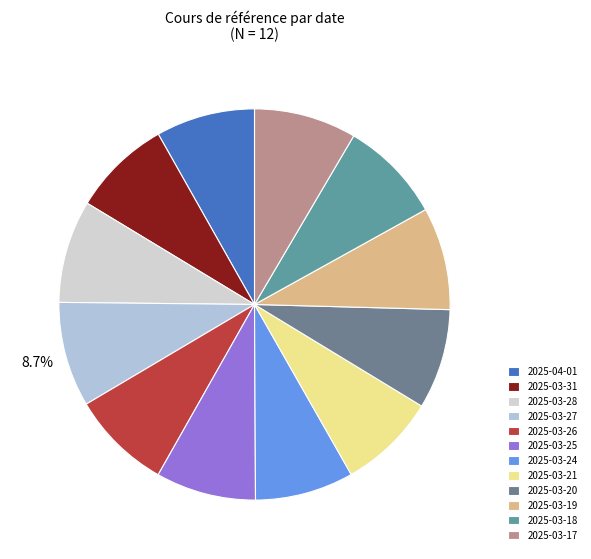

What is the largest slice in the pie chart?

2025-03-27